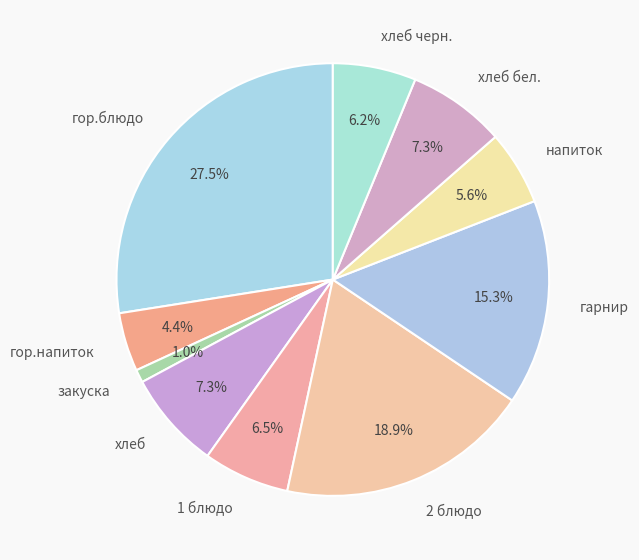

Does хлеб account for over 50% of the chart?

No